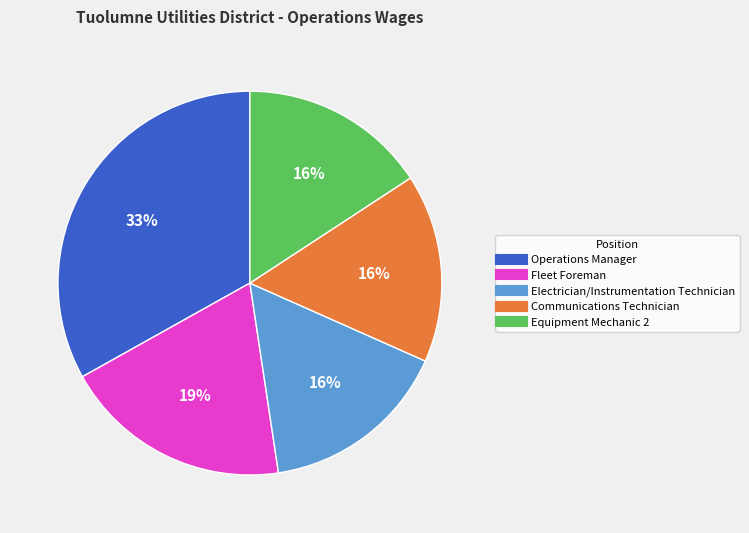

What percentage is the Equipment Mechanic 2 slice, to the nearest percent?

16%